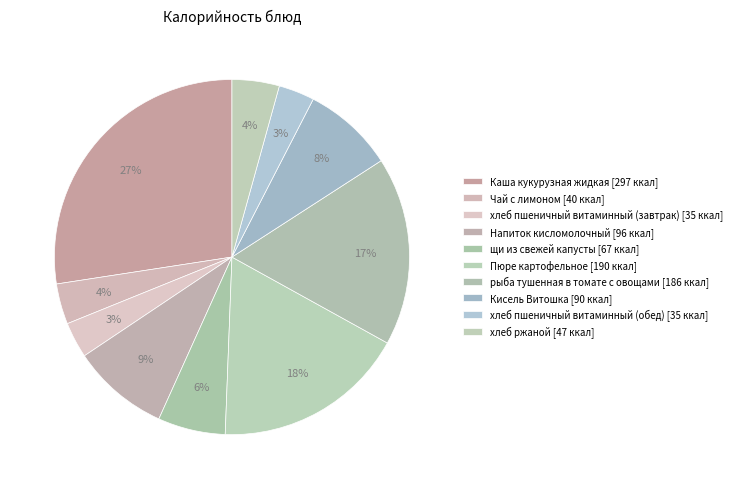

Rank the categories by value from highest to lowest.

Каша кукурузная жидкая, Пюре картофельное, рыба тушенная в томате с овощами, Напиток кисломолочный, Кисель Витошка, щи из свежей капусты, хлеб ржаной, Чай с лимоном, хлеб пшеничный витаминный (завтрак), хлеб пшеничный витаминный (обед)